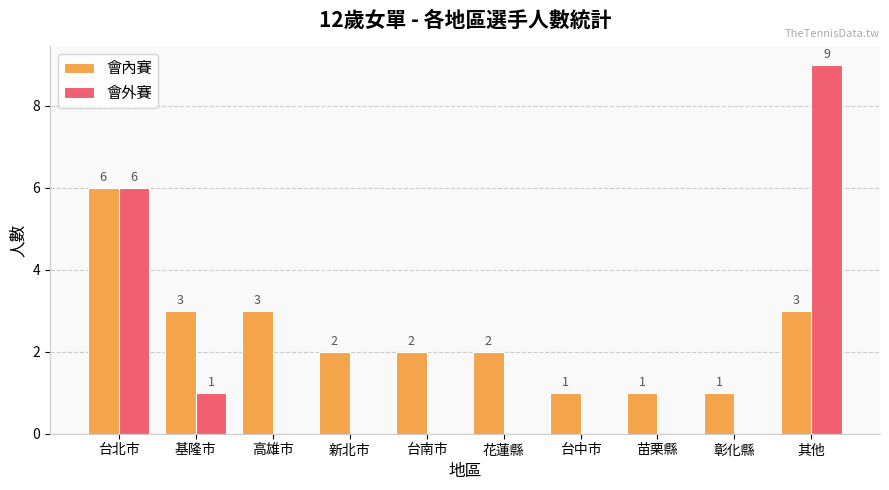

What is the sum of the 會外賽 values at 其他 and 新北市?

9